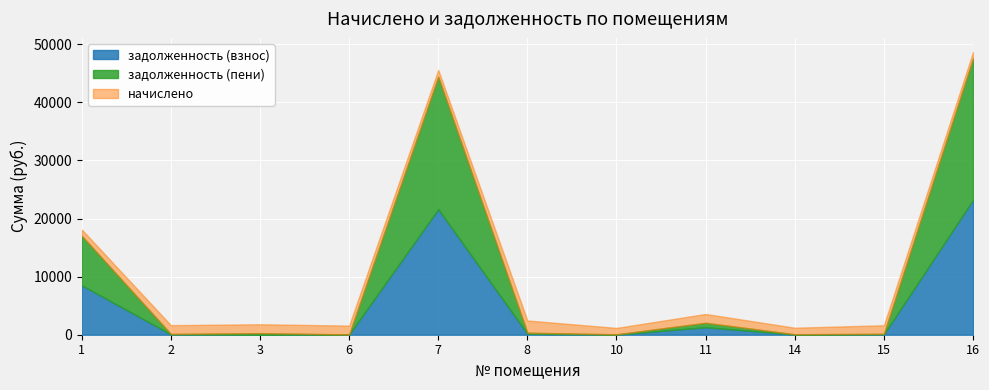

Is it true that задолженность (взнос) equals 7.2 at 10?

False